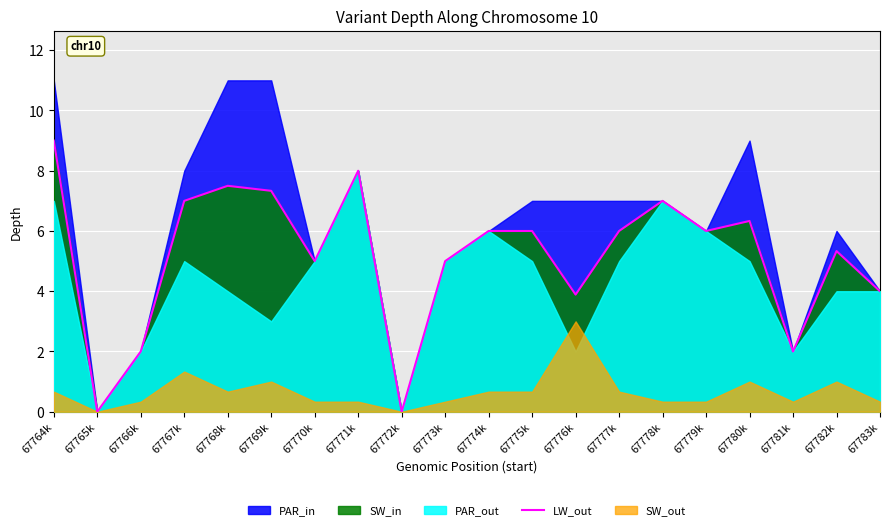

Count the number of categories in the chart.

20